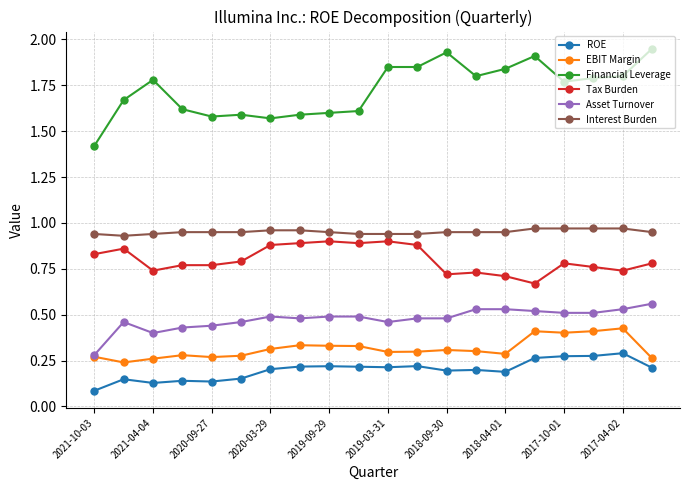

Which series has the widest spread of values?

Financial Leverage